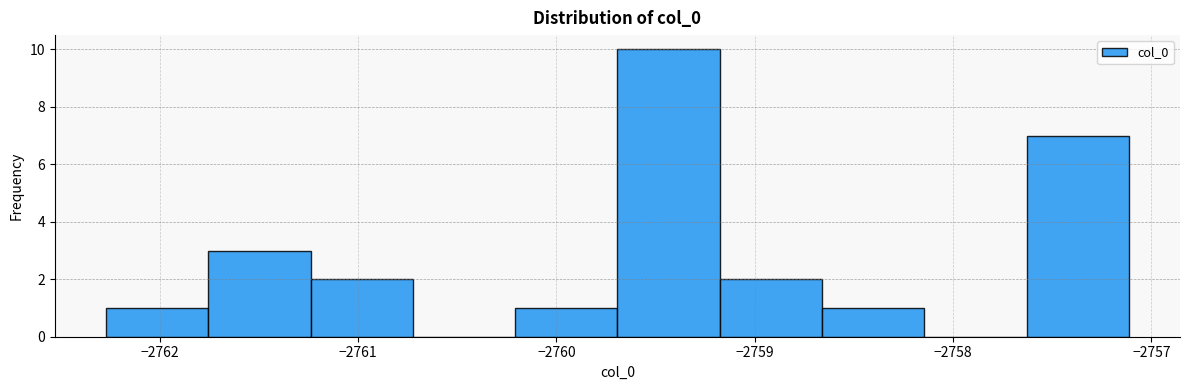

Reading left to right, transcribe this chart: for each bar, give the range it covers on the x-axis and its height. Neither the bar edges nor the heights are printed on the chart, so give them approximately, as read against the axes.

-2762.3 to -2761.8: 1
-2761.8 to -2761.2: 3
-2761.2 to -2760.7: 2
-2760.7 to -2760.2: 0
-2760.2 to -2759.7: 1
-2759.7 to -2759.2: 10
-2759.2 to -2758.7: 2
-2758.7 to -2758.1: 1
-2758.1 to -2757.6: 0
-2757.6 to -2757.1: 7